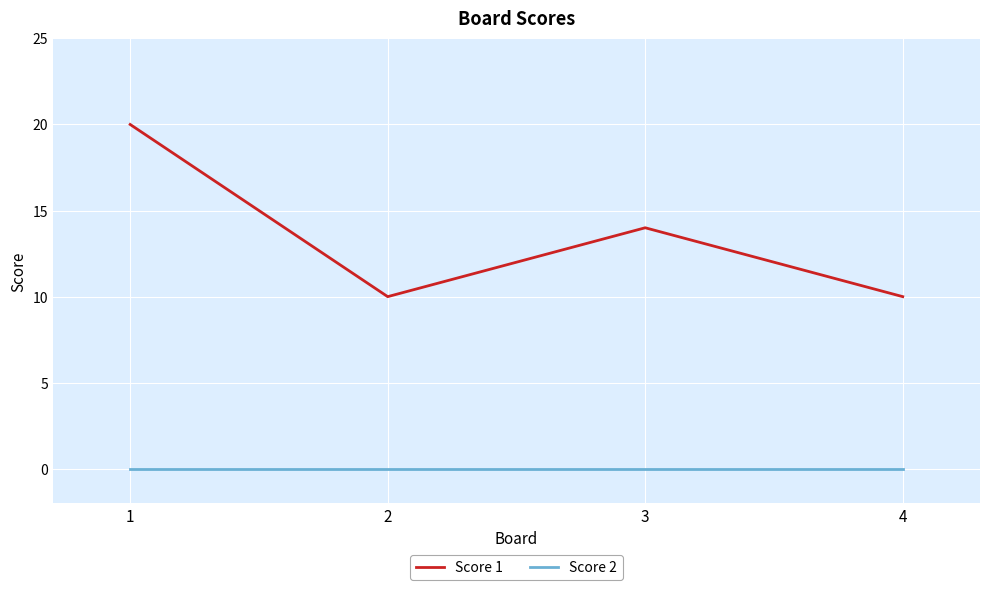

Count the number of categories in the chart.

4